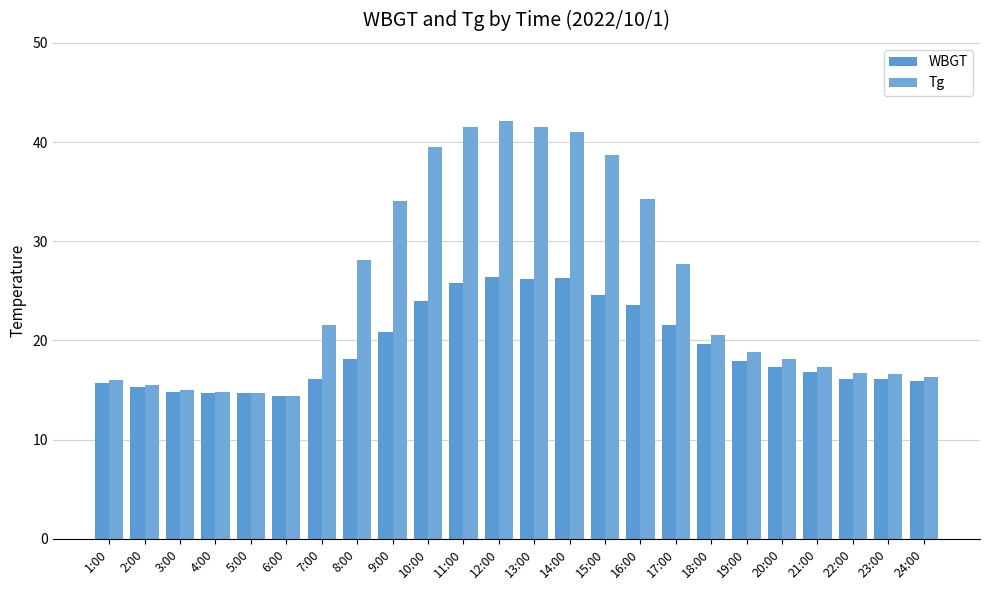

What is the sum of all WBGT values?

462.9